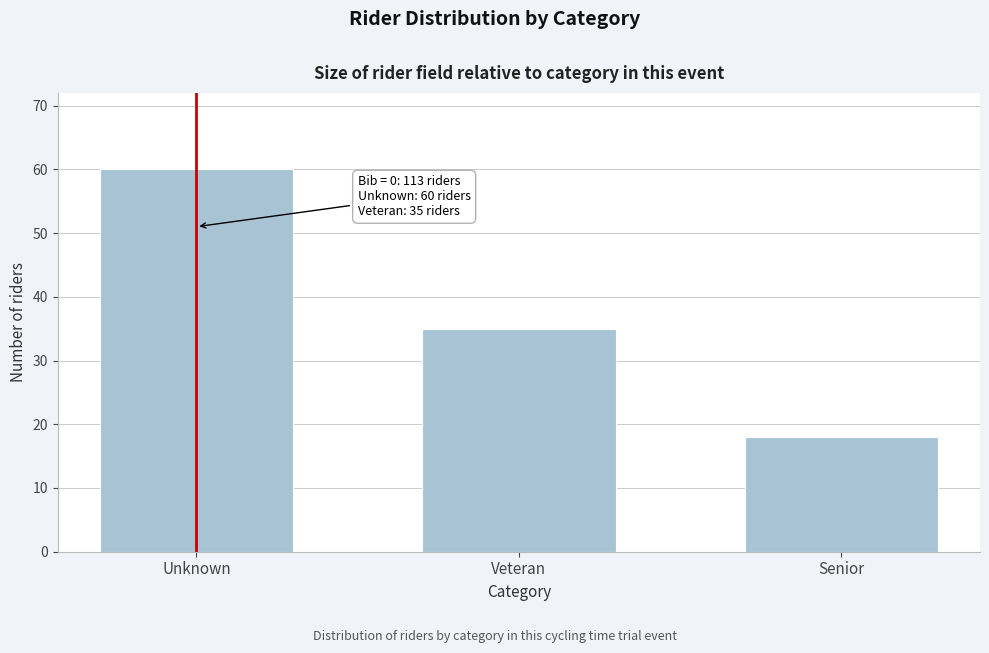

Reading left to right, what are all the values shown in this chart?

Unknown=60	Veteran=35	Senior=18